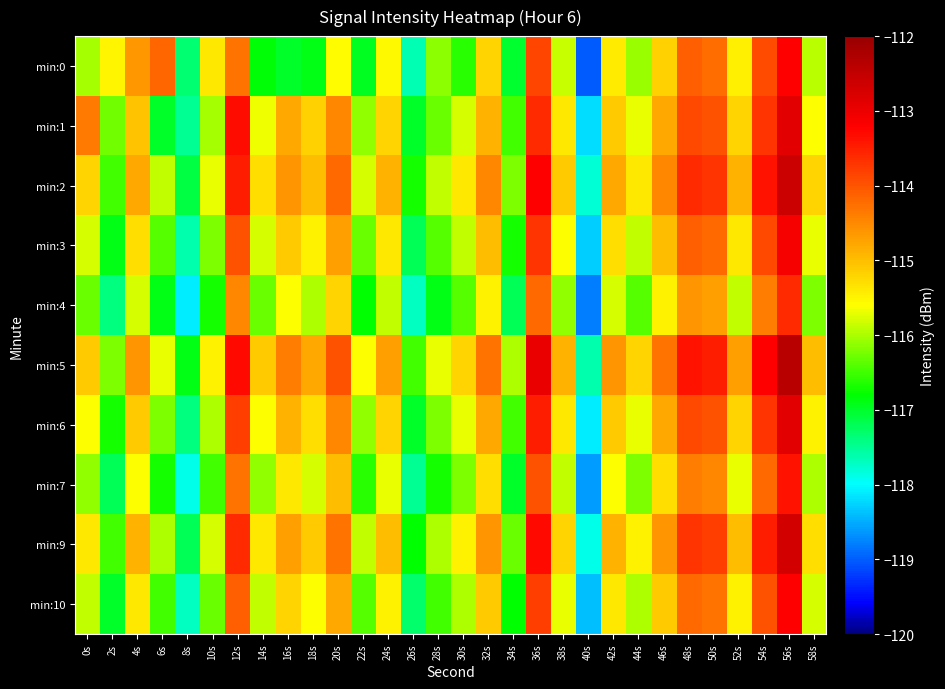

At 18s, list the series in order from smallest to largest.

min:0, min:4, min:7, min:10, min:3, min:6, min:1, min:9, min:2, min:5